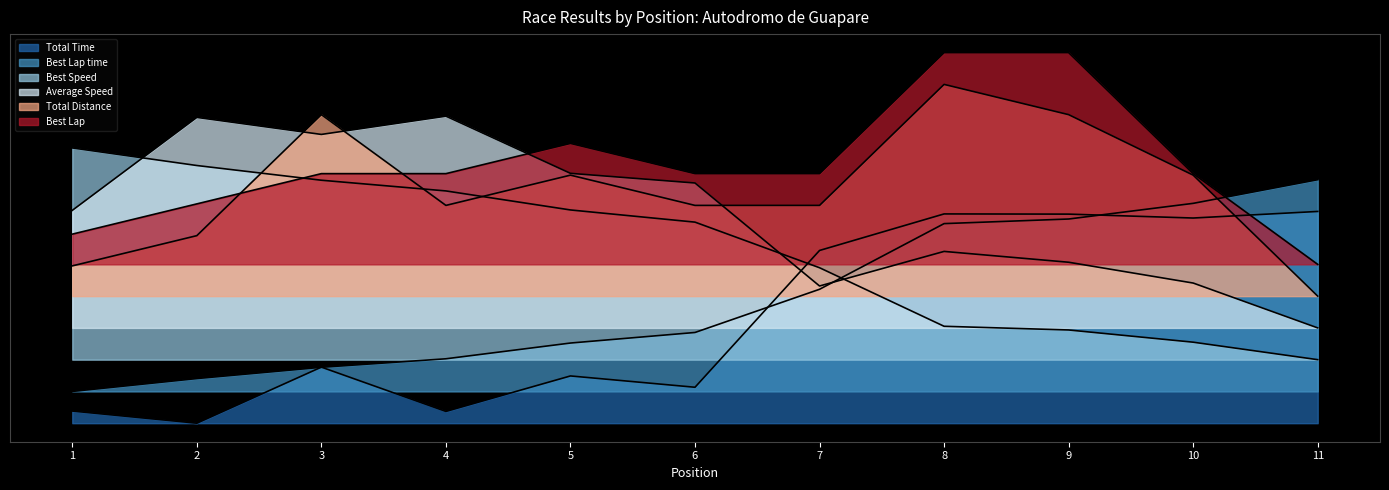

What is the sum of the Best Speed values at 10 and 1?

1.7